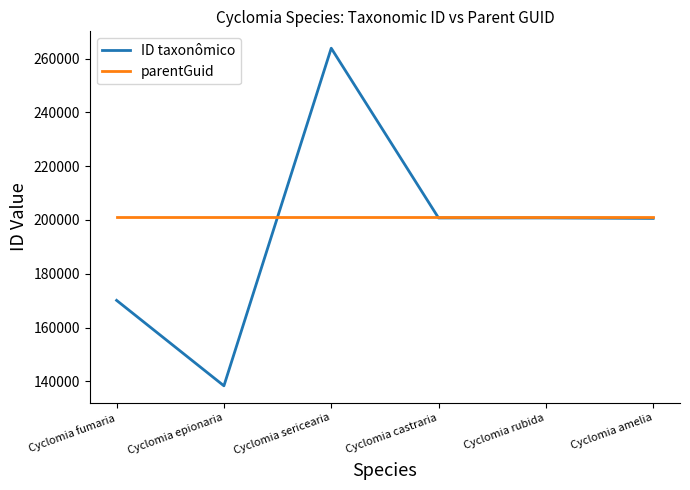

What is the spread (max minus min) of values at Cyclomia sericearia?

62900